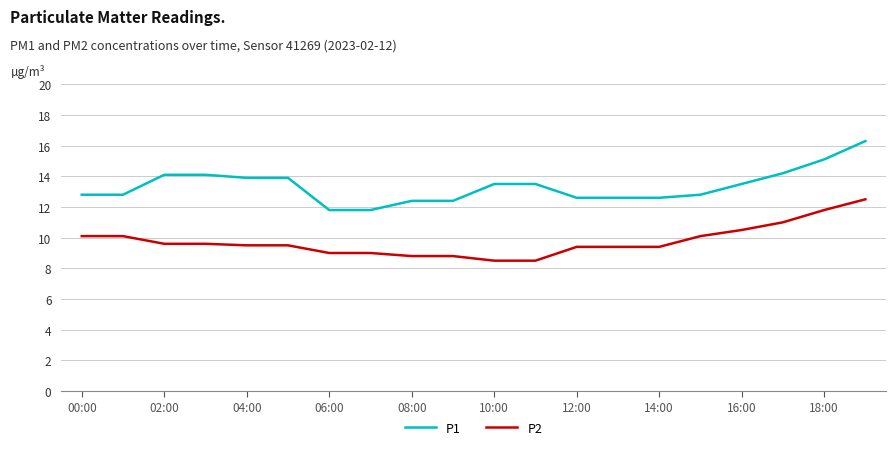

Which series has the largest range (max minus min)?

P1